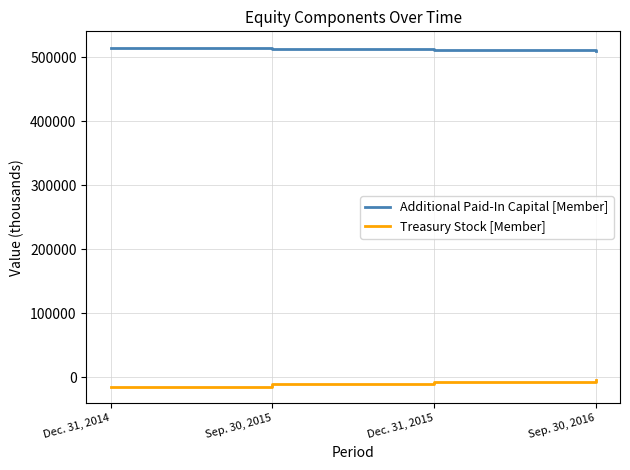

True or false: Treasury Stock [Member] and Additional Paid-In Capital [Member] cross at least once.

False